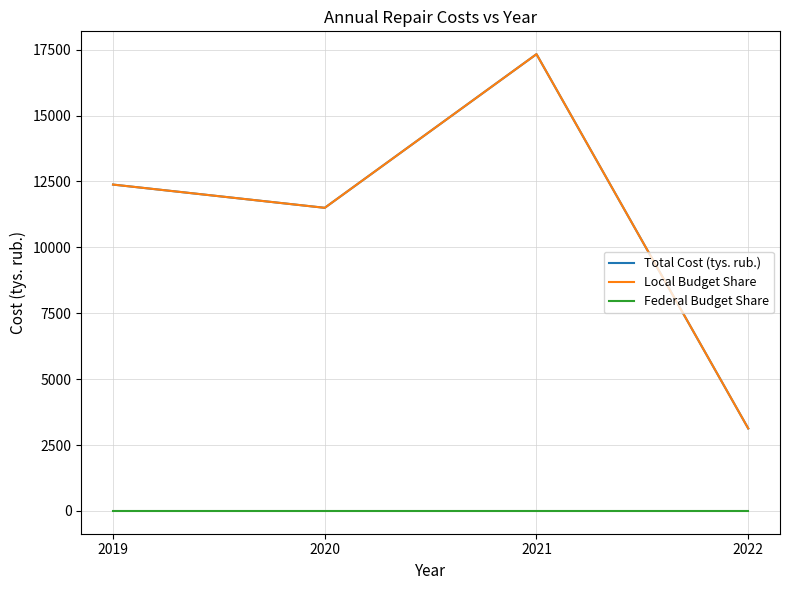

True or false: Federal Budget Share and Total Cost (tys. rub.) cross at least once.

False